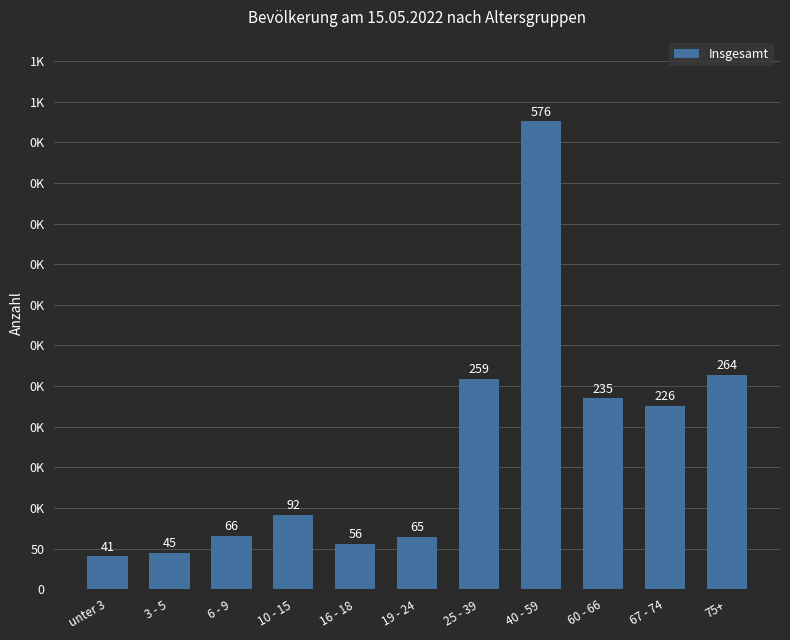

What is the maximum value shown in the chart?

576